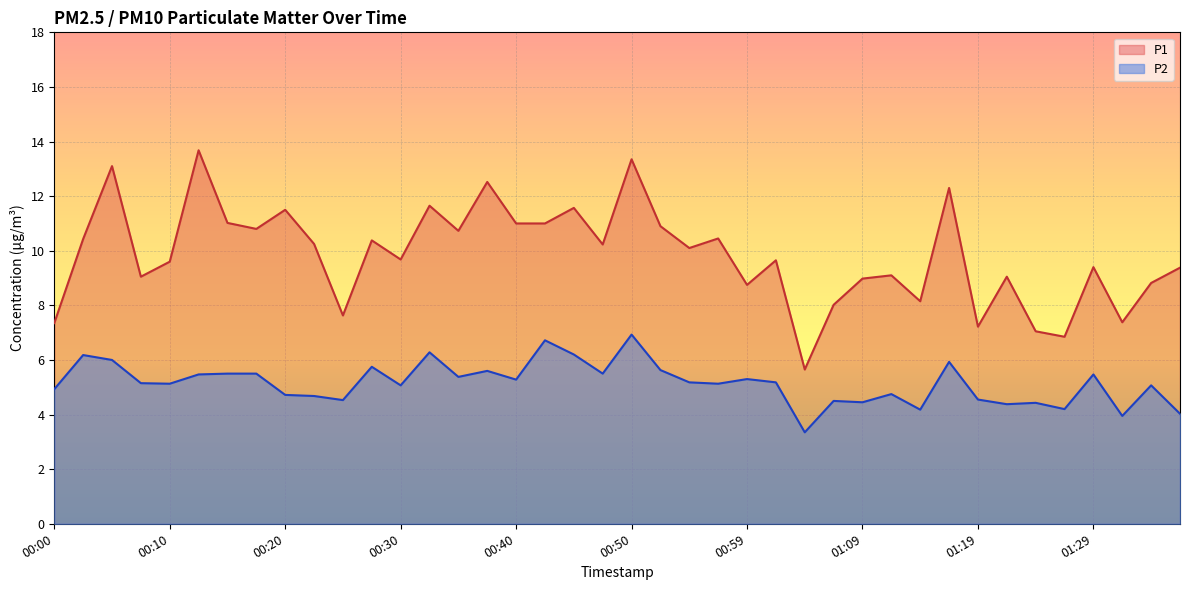

Which category has the highest value in the P1 series?

00:13